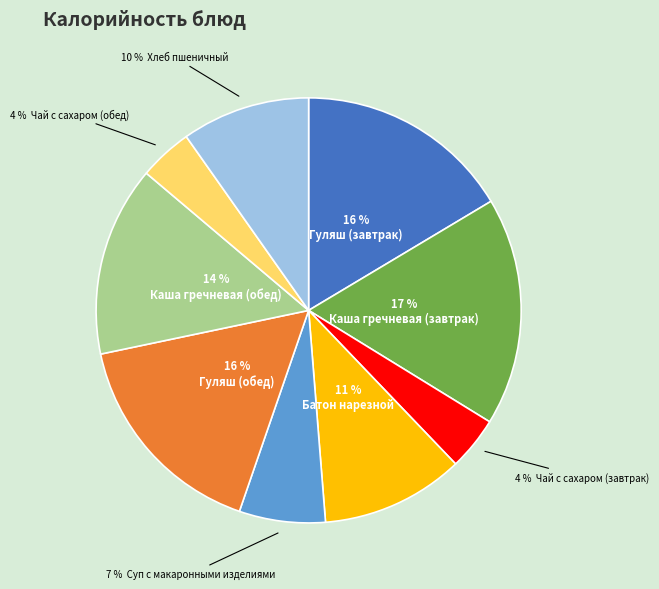

Does any single category account for the majority?

No